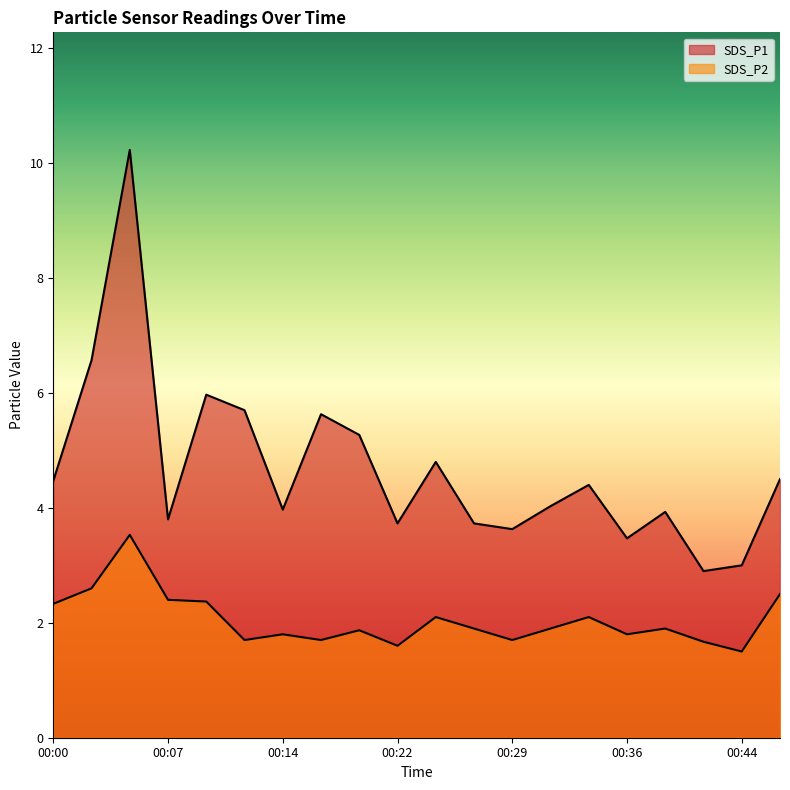

Which category has the lowest value across all series?

00:44